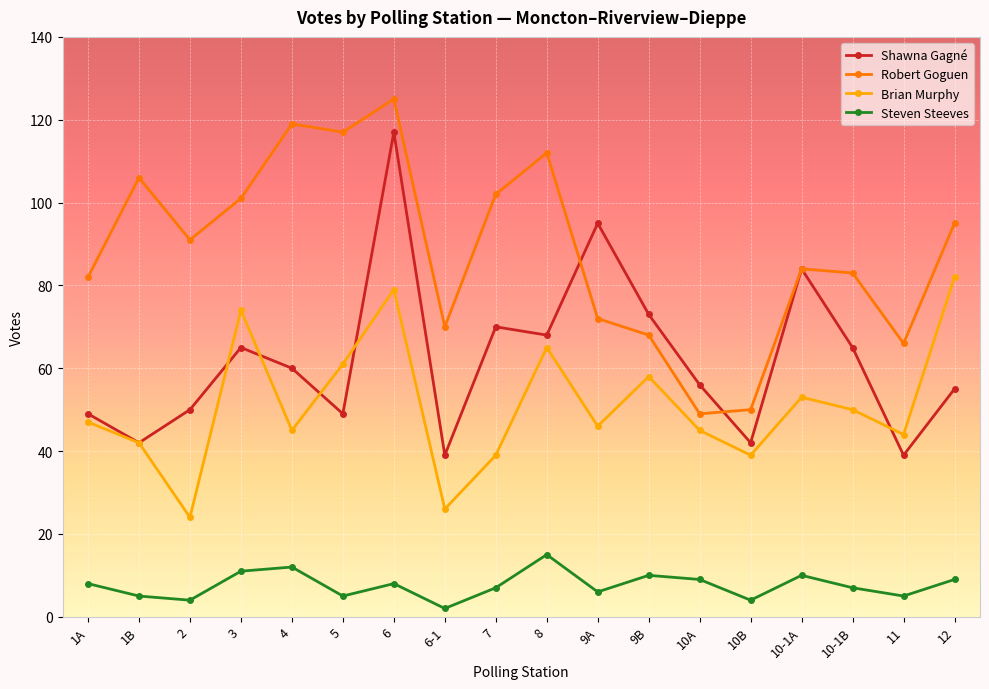

Which series changed the most between 1A and 6-1?

Brian Murphy